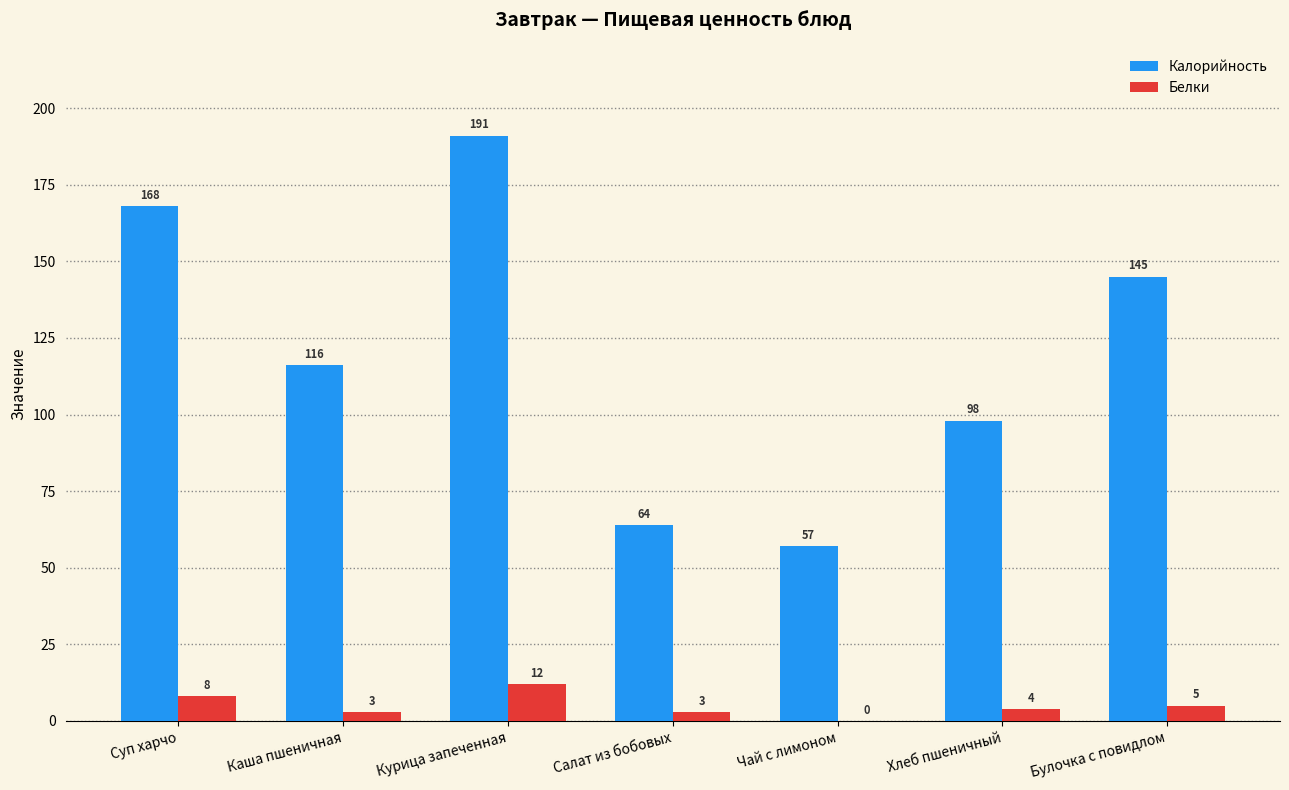

Between Салат из бобовых and Булочка с повидлом, which series saw the biggest shift?

Калорийность